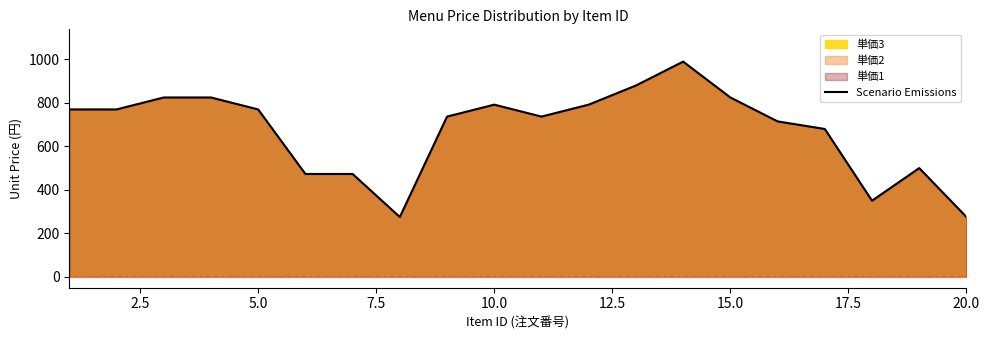

Is it true that the value at 10.0 is 792?

True